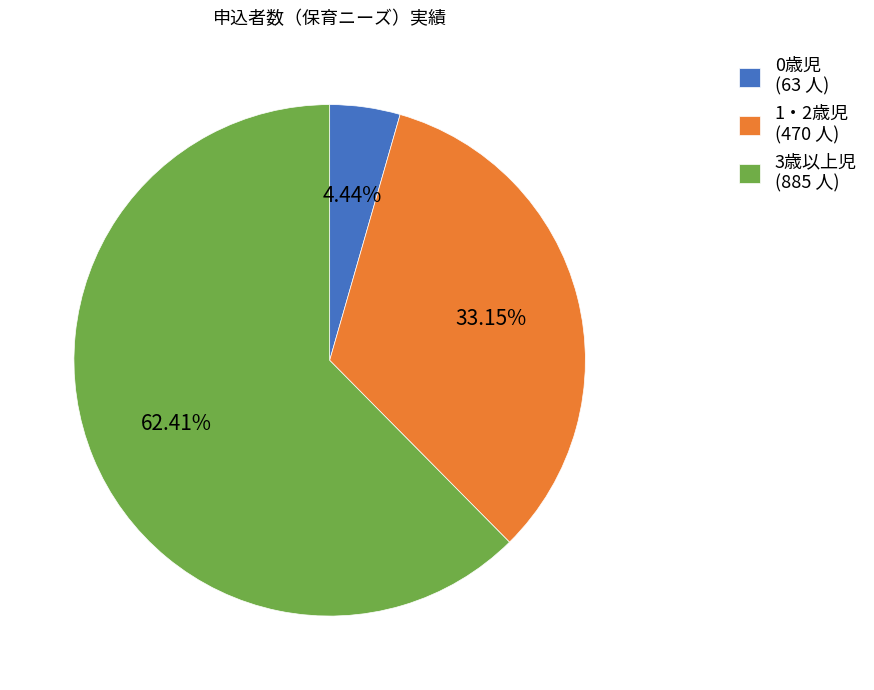

Is it true that 0歳児 is 4% of the pie?

True